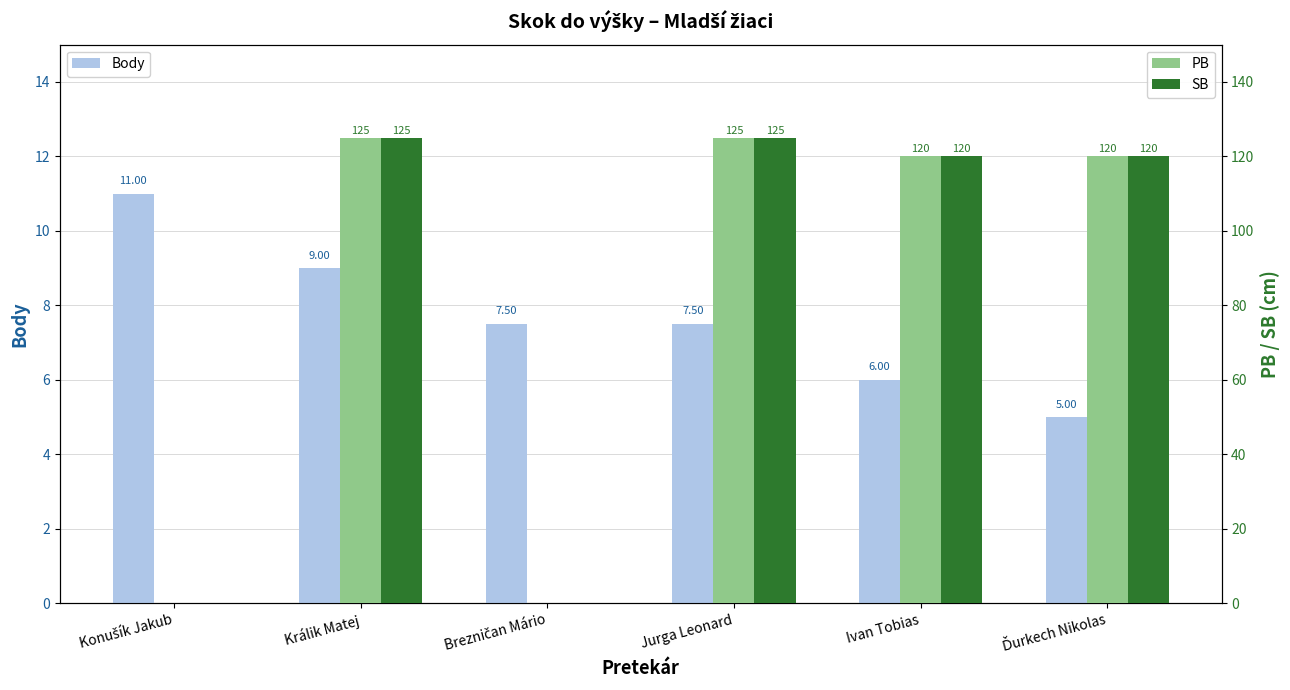

Which label corresponds to the largest value in the chart?

Králik Matej